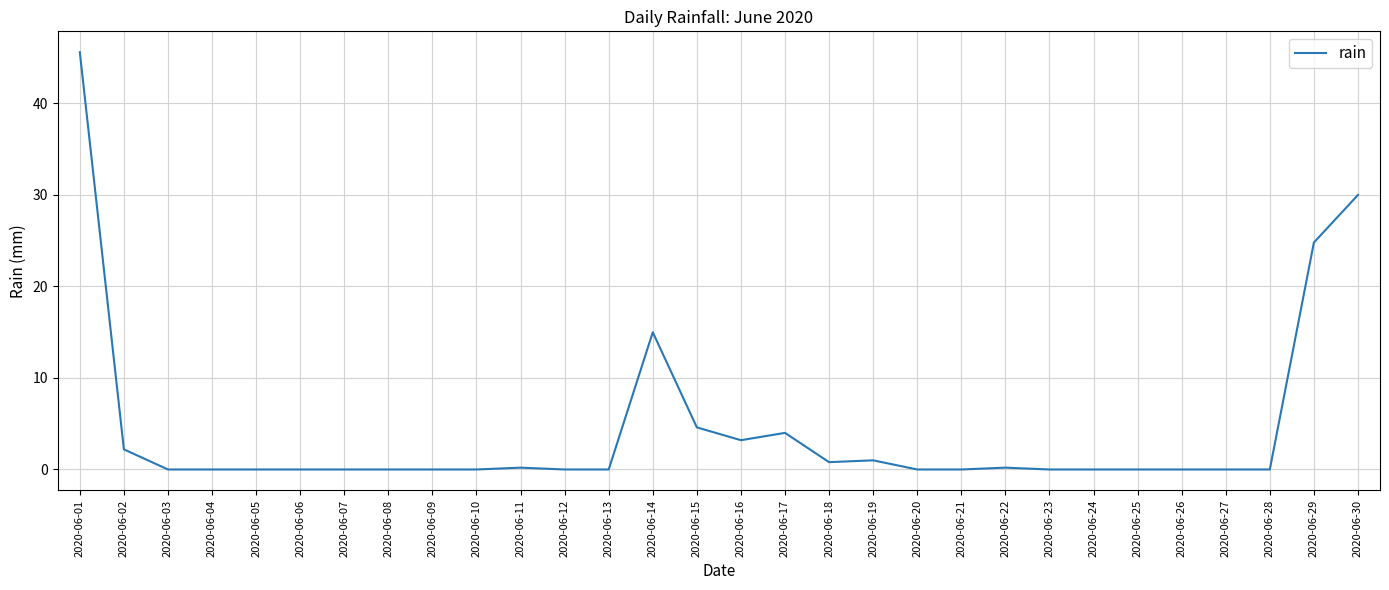

Which category has the highest value across all series?

2020-06-01